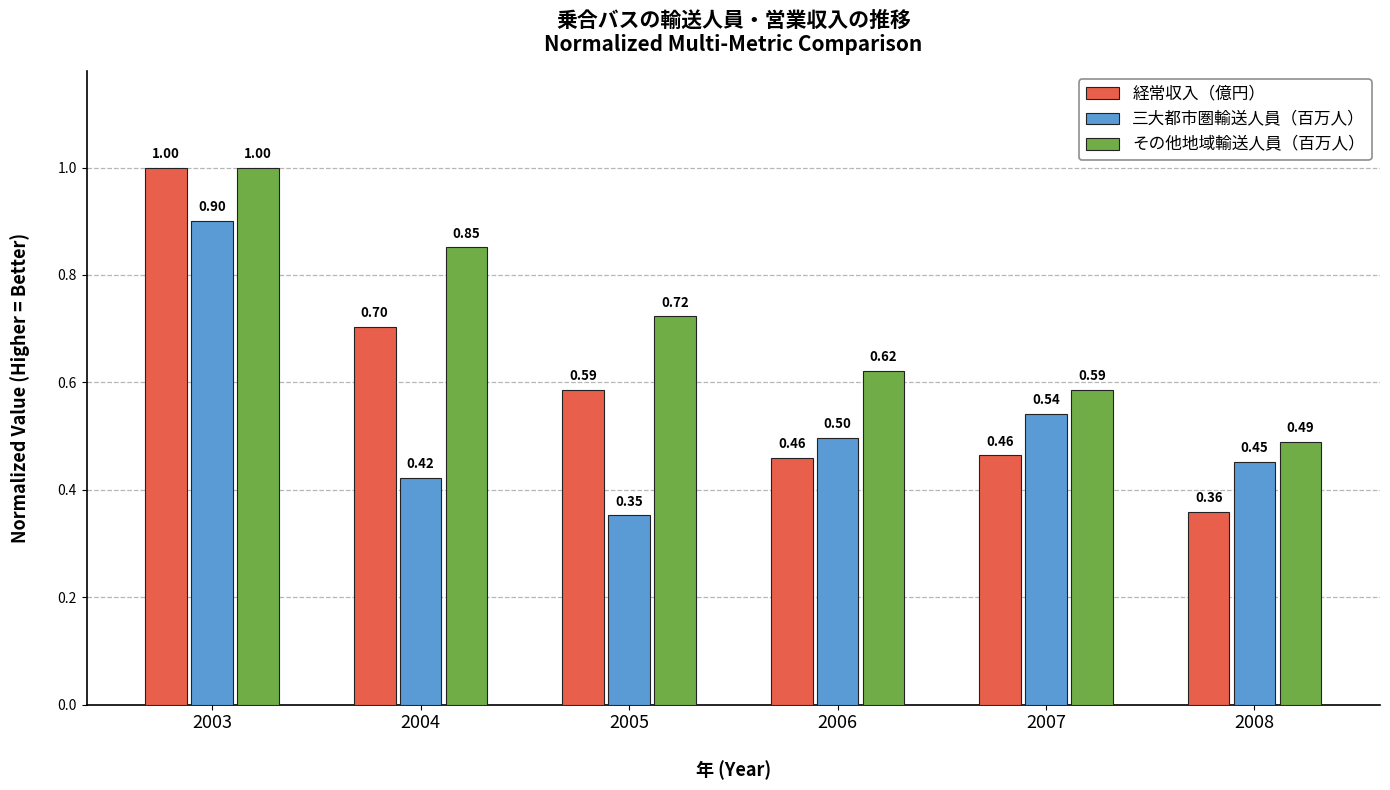

Which category has the lowest value in the その他地域輸送人員（百万人） series?

2008